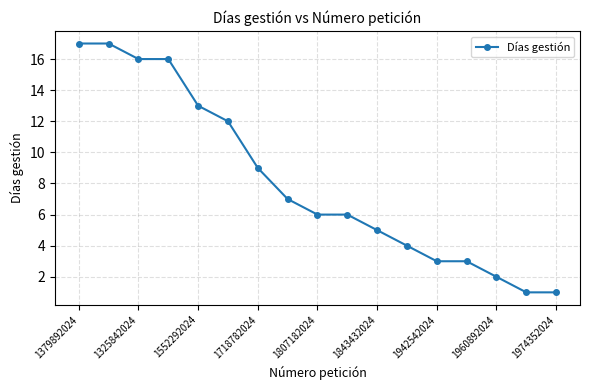

What is the sum of all values?

138